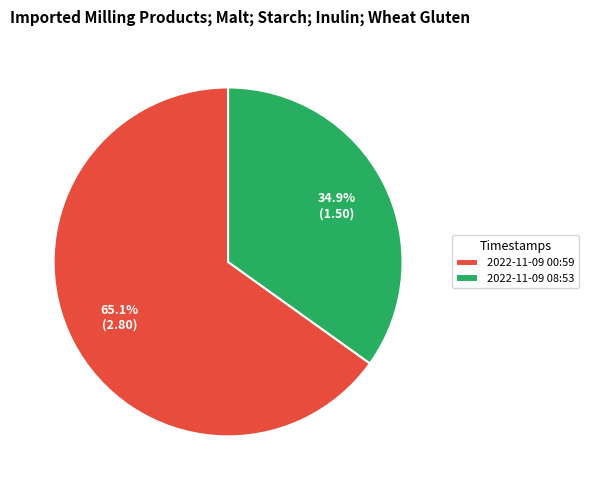

What portion of the pie excludes 2022-11-09 08:53?

65.1%